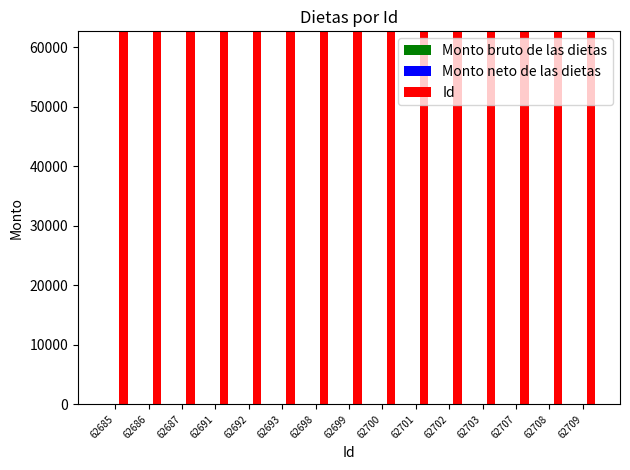

Approximately how many times larger is the value at 62703 compared to 62701?

1.0